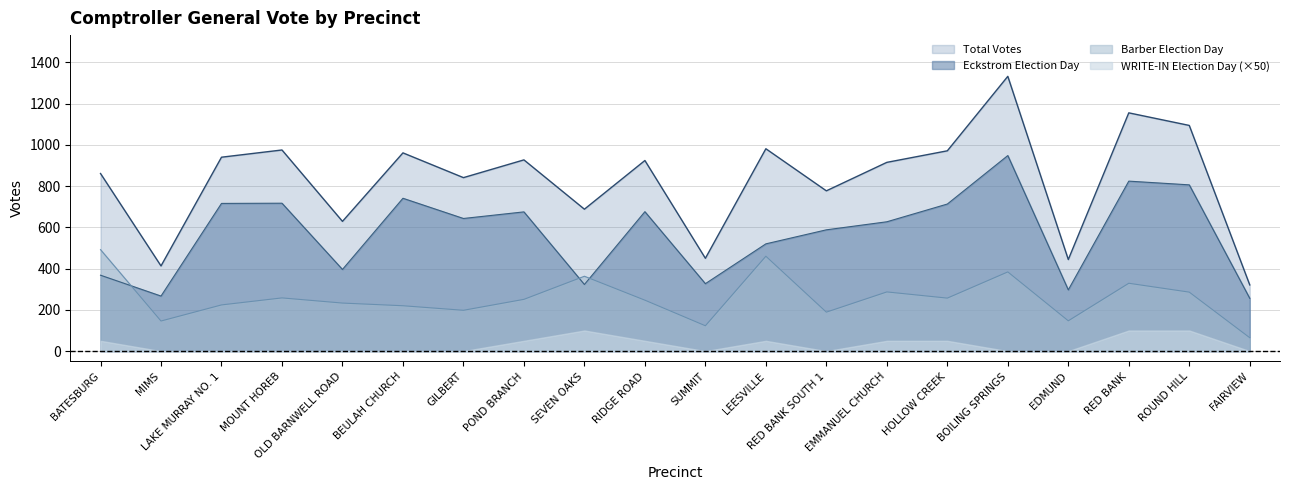

What is the sum of all Eckstrom Election Day values?

11428